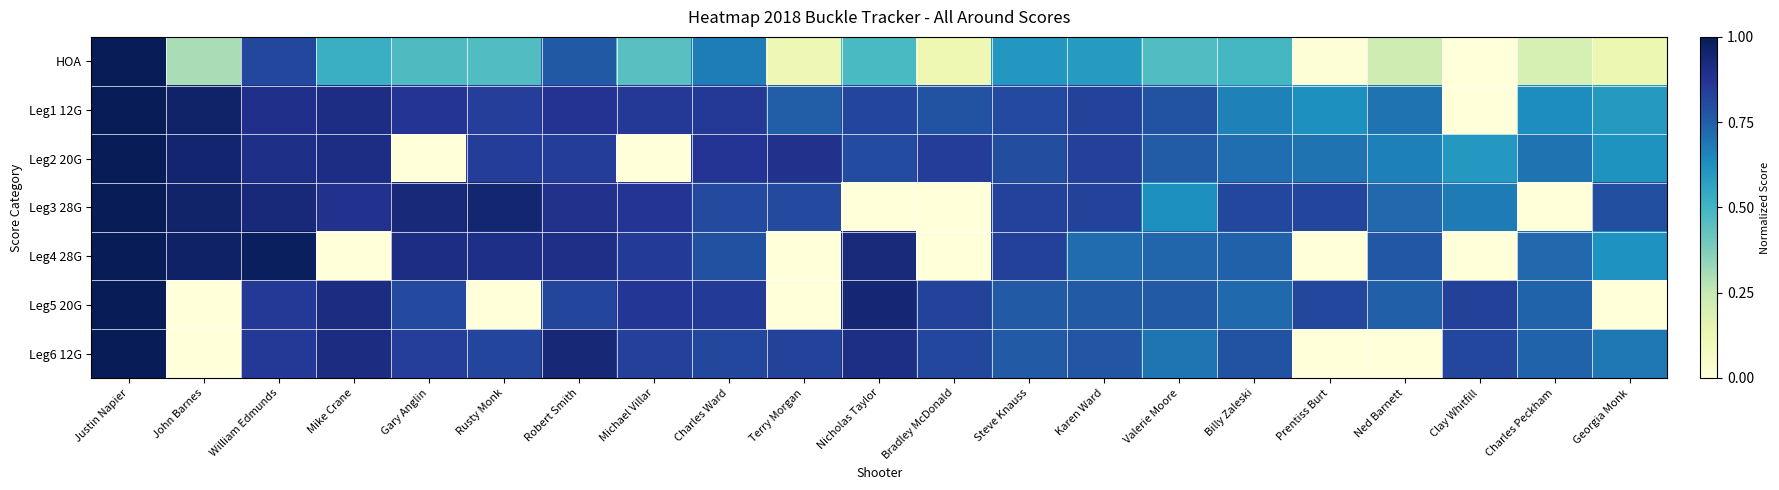

Reading right to left, transcribe all the data shown in this chart.

HOA: Georgia Monk=0.1	Charles Peckham=0.2	Clay Whitfill=0.0	Ned Barnett=0.2	Prentiss Burt=0.0	Billy Zaleski=0.5	Valerie Moore=0.5	Karen Ward=0.6	Steve Knauss=0.6	Bradley McDonald=0.1	Nicholas Taylor=0.5	Terry Morgan=0.1	Charles Ward=0.7	Michael Villar=0.5	Robert Smith=0.8	Rusty Monk=0.5	Gary Anglin=0.5	Mike Crane=0.5	William Edmunds=0.8	John Barnes=0.3	Justin Napier=1.0
Leg1 12G: Georgia Monk=0.6	Charles Peckham=0.6	Clay Whitfill=0.0	Ned Barnett=0.7	Prentiss Burt=0.6	Billy Zaleski=0.7	Valerie Moore=0.8	Karen Ward=0.8	Steve Knauss=0.8	Bradley McDonald=0.8	Nicholas Taylor=0.8	Terry Morgan=0.8	Charles Ward=0.9	Michael Villar=0.9	Robert Smith=0.9	Rusty Monk=0.8	Gary Anglin=0.9	Mike Crane=0.9	William Edmunds=0.9	John Barnes=1.0	Justin Napier=1.0
Leg2 20G: Georgia Monk=0.6	Charles Peckham=0.7	Clay Whitfill=0.6	Ned Barnett=0.7	Prentiss Burt=0.7	Billy Zaleski=0.7	Valerie Moore=0.8	Karen Ward=0.8	Steve Knauss=0.8	Bradley McDonald=0.8	Nicholas Taylor=0.8	Terry Morgan=0.9	Charles Ward=0.9	Michael Villar=0.0	Robert Smith=0.8	Rusty Monk=0.8	Gary Anglin=0.0	Mike Crane=0.9	William Edmunds=0.9	John Barnes=1.0	Justin Napier=1.0
Leg3 28G: Georgia Monk=0.8	Charles Peckham=0.0	Clay Whitfill=0.7	Ned Barnett=0.7	Prentiss Burt=0.8	Billy Zaleski=0.8	Valerie Moore=0.6	Karen Ward=0.8	Steve Knauss=0.8	Bradley McDonald=0.0	Nicholas Taylor=0.0	Terry Morgan=0.8	Charles Ward=0.8	Michael Villar=0.9	Robert Smith=0.9	Rusty Monk=0.9	Gary Anglin=0.9	Mike Crane=0.9	William Edmunds=0.9	John Barnes=1.0	Justin Napier=1.0
Leg4 28G: Georgia Monk=0.6	Charles Peckham=0.7	Clay Whitfill=0.0	Ned Barnett=0.8	Prentiss Burt=0.0	Billy Zaleski=0.7	Valerie Moore=0.7	Karen Ward=0.7	Steve Knauss=0.8	Bradley McDonald=0.0	Nicholas Taylor=0.9	Terry Morgan=0.0	Charles Ward=0.8	Michael Villar=0.9	Robert Smith=0.9	Rusty Monk=0.9	Gary Anglin=0.9	Mike Crane=0.0	William Edmunds=1.0	John Barnes=1.0	Justin Napier=1.0
Leg5 20G: Georgia Monk=0.0	Charles Peckham=0.7	Clay Whitfill=0.8	Ned Barnett=0.7	Prentiss Burt=0.8	Billy Zaleski=0.7	Valerie Moore=0.8	Karen Ward=0.8	Steve Knauss=0.8	Bradley McDonald=0.8	Nicholas Taylor=0.9	Terry Morgan=0.0	Charles Ward=0.9	Michael Villar=0.9	Robert Smith=0.8	Rusty Monk=0.0	Gary Anglin=0.8	Mike Crane=0.9	William Edmunds=0.9	John Barnes=0.0	Justin Napier=1.0
Leg6 12G: Georgia Monk=0.7	Charles Peckham=0.7	Clay Whitfill=0.8	Ned Barnett=0.0	Prentiss Burt=0.0	Billy Zaleski=0.8	Valerie Moore=0.7	Karen Ward=0.8	Steve Knauss=0.8	Bradley McDonald=0.8	Nicholas Taylor=0.9	Terry Morgan=0.8	Charles Ward=0.8	Michael Villar=0.8	Robert Smith=0.9	Rusty Monk=0.8	Gary Anglin=0.8	Mike Crane=0.9	William Edmunds=0.9	John Barnes=0.0	Justin Napier=1.0